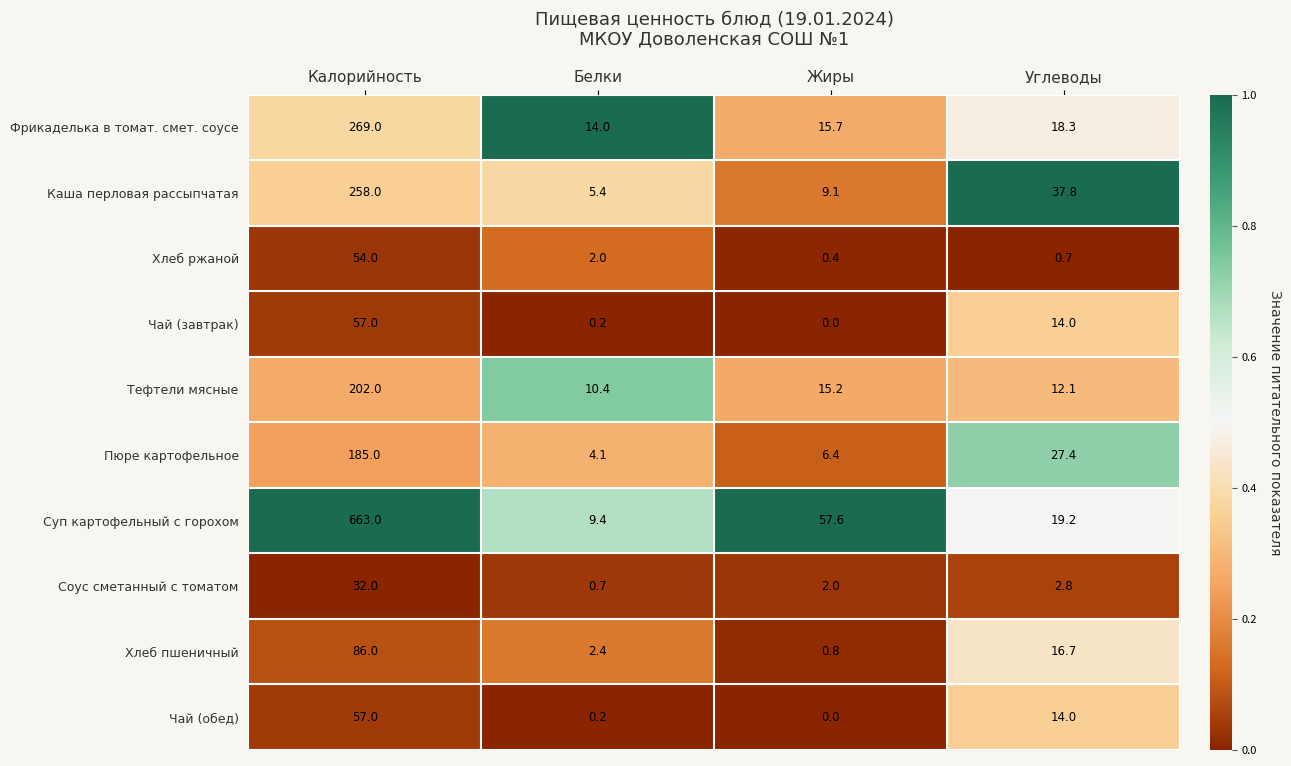

True or false: Тефтели мясные has a value of 12.1 at Углеводы.

True